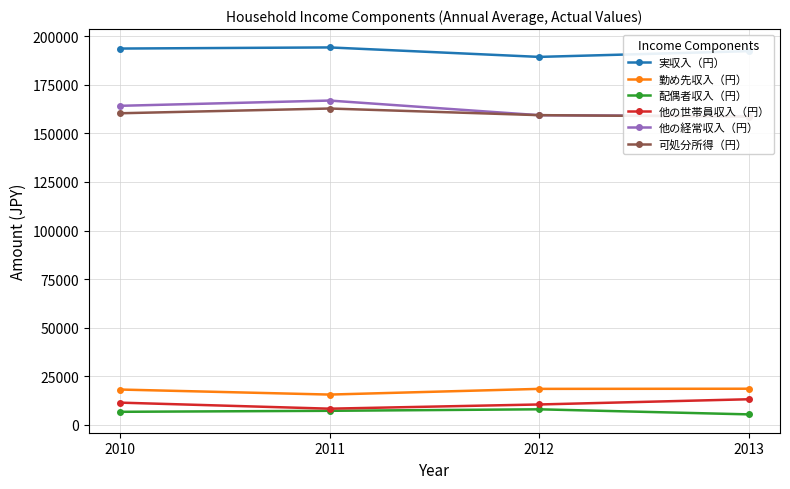

Reading left to right, transcribe all the data shown in this chart.

実収入（円）: 193645	194222	189350	192310
勤め先収入（円）: 18198	15608	18541	18617
配偶者収入（円）: 6742	7257	8026	5420
他の世帯員収入（円）: 11457	8350	10515	13198
他の経常収入（円）: 164186	166886	159357	158810
可処分所得（円）: 160351	162790	159378	158608